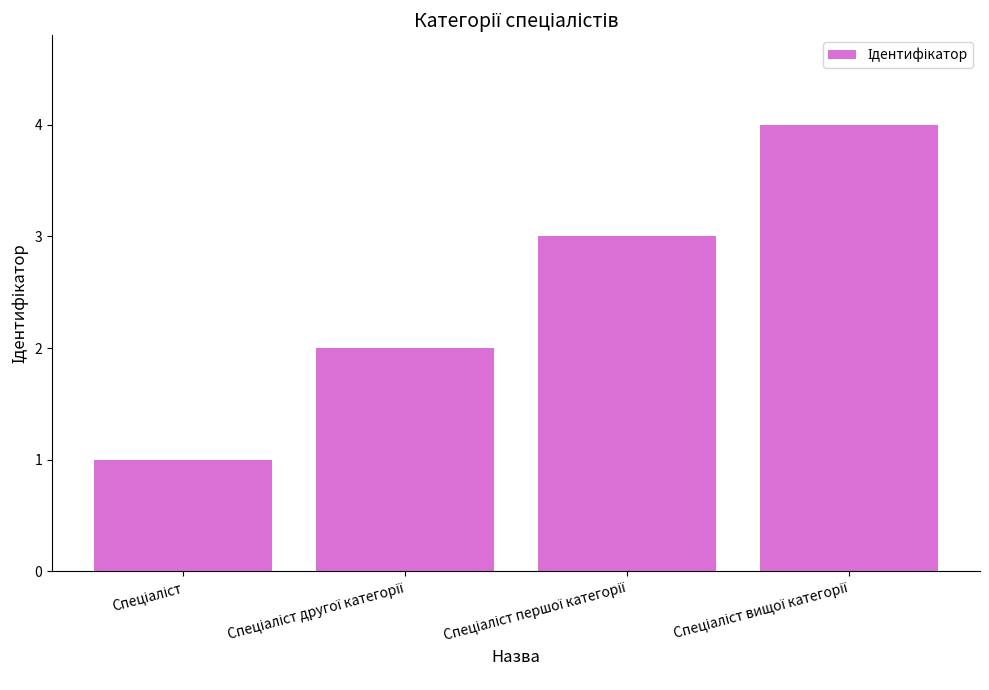

What is the maximum value shown in the chart?

4